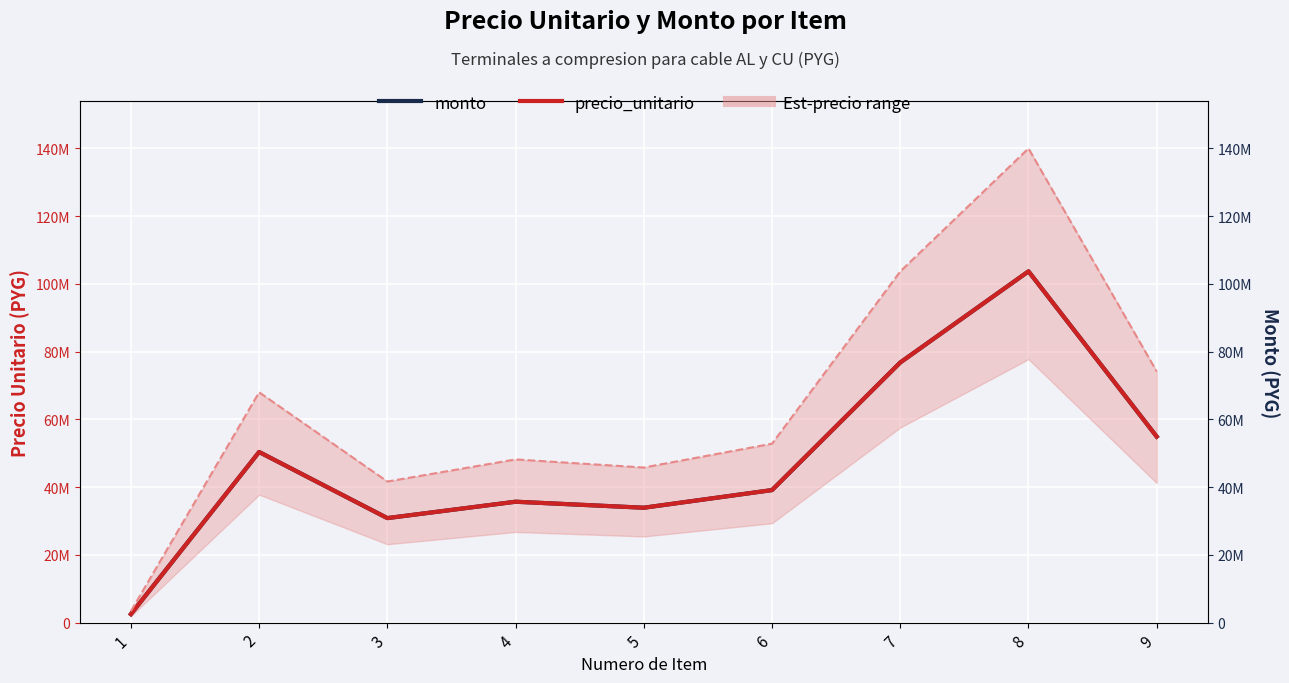

Which series has the largest total across all categories?

precio upper bound